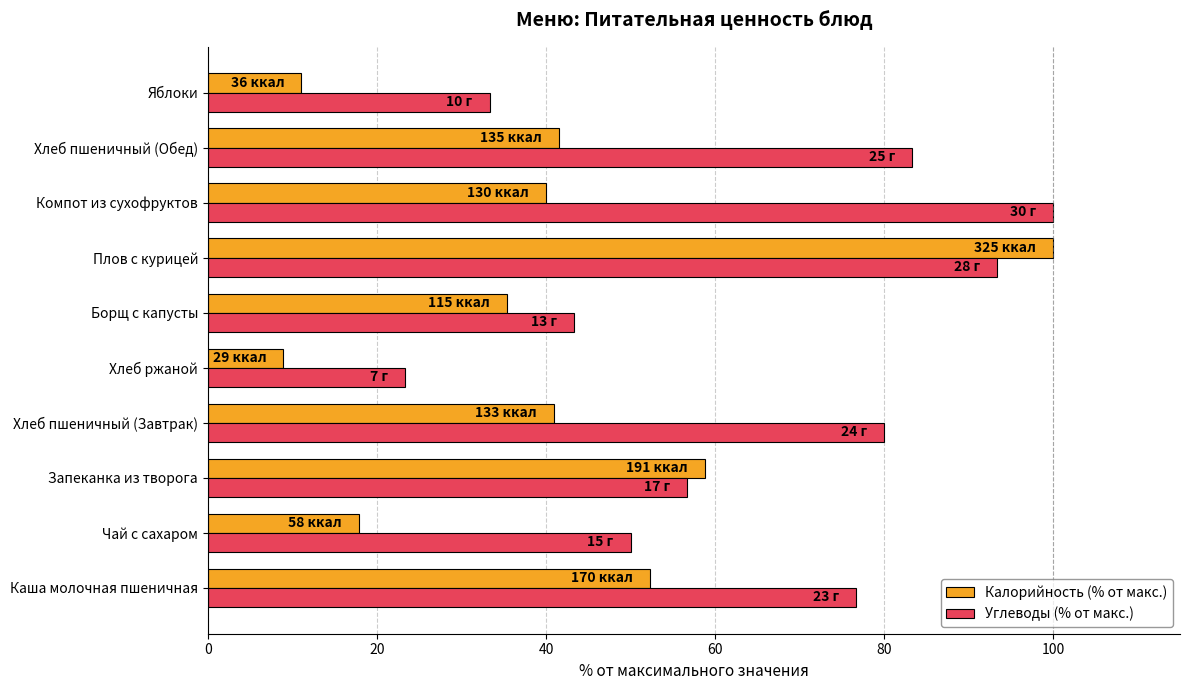

How many values in the Углеводы (% от макс.) series exceed 76?

5